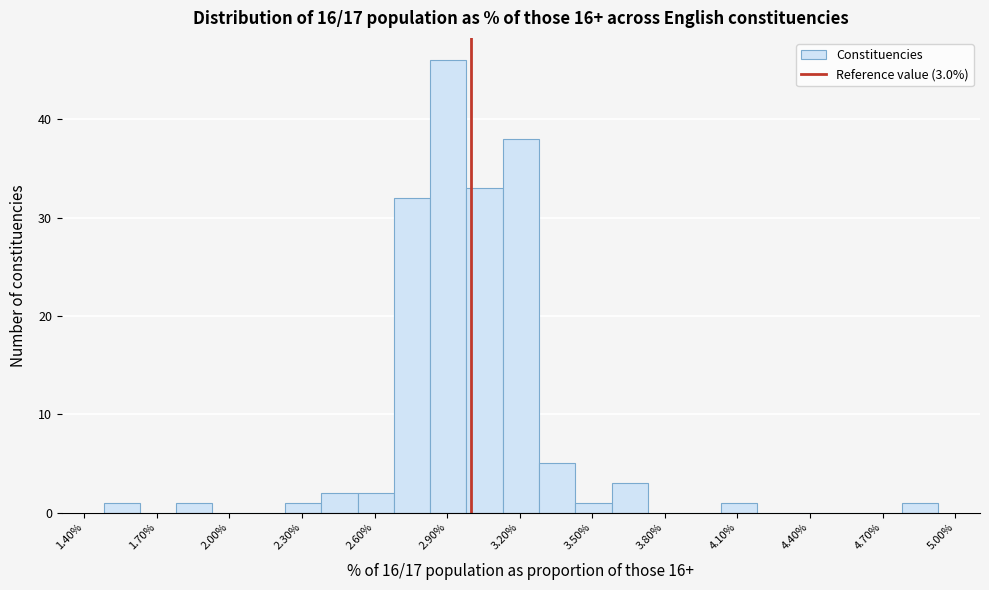

Read against the x-axis, roughly where is the centre of the tallest bar?

2.90